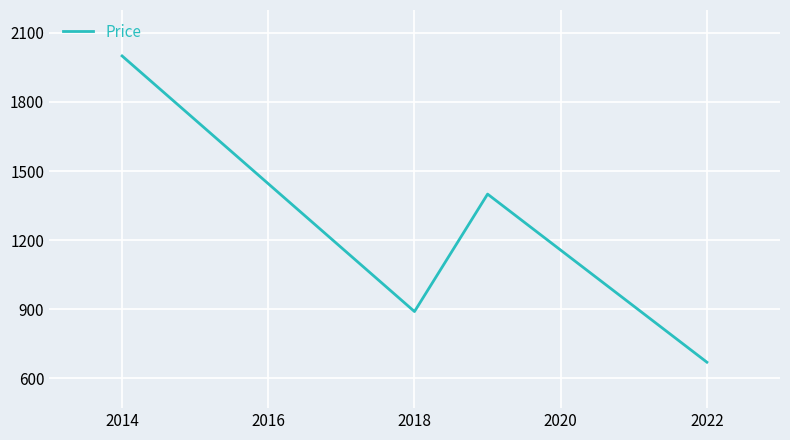

What is the difference between the maximum and minimum values?

1330